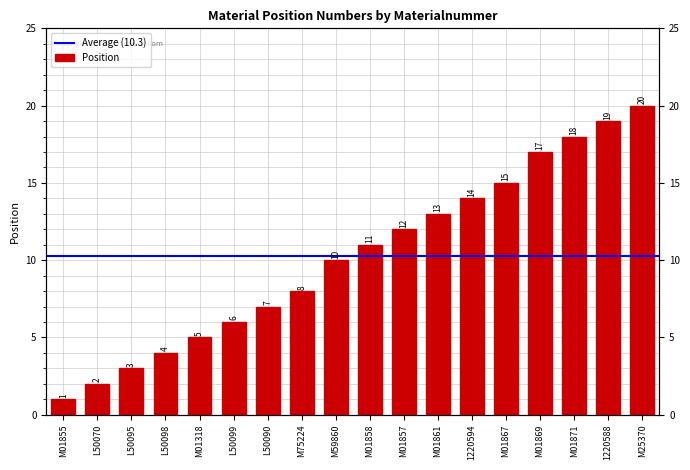

List the labels in order of value, largest first.

M25370, 1220588, M01871, M01869, M01867, 1220594, M01861, M01857, M01858, M59860, M75224, L50090, L50099, M01318, L50098, L50095, L50070, M01855